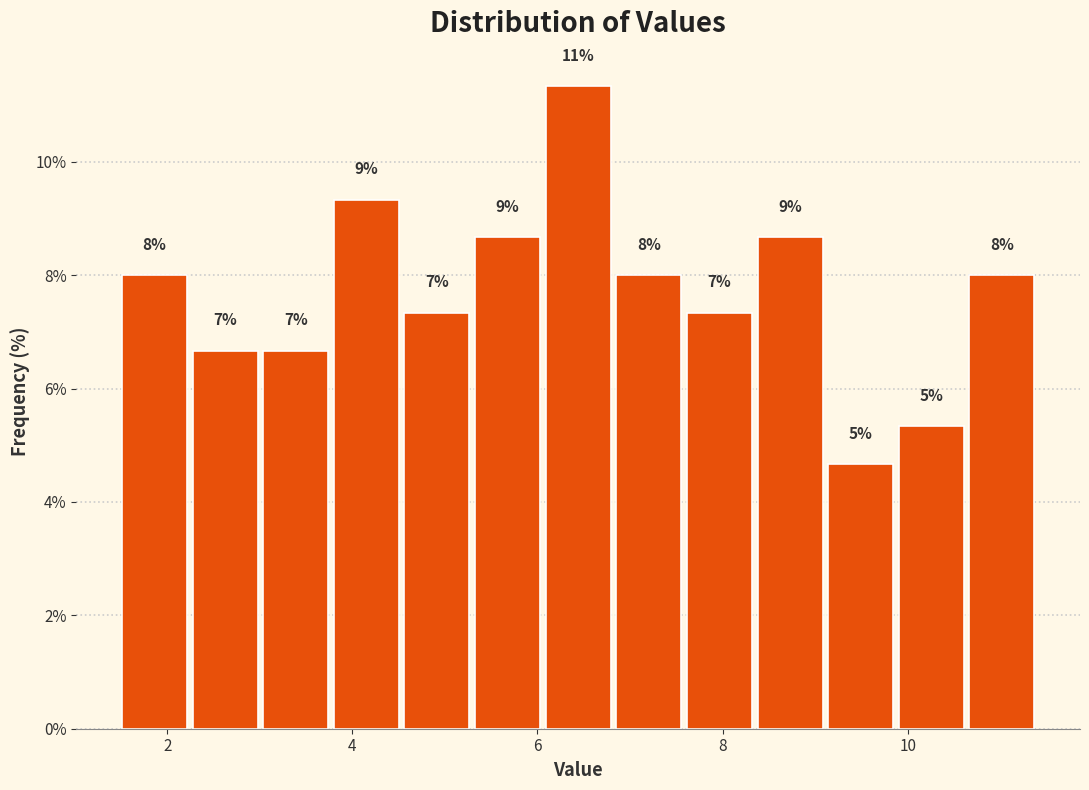

Read against the x-axis, roughly where is the centre of the tallest bar?

6.4